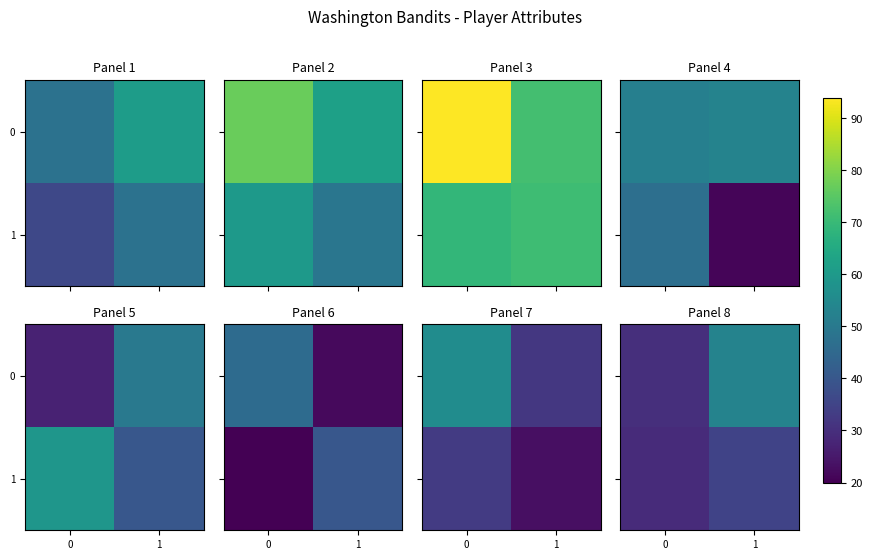

Count the number of data series in this chart.

2